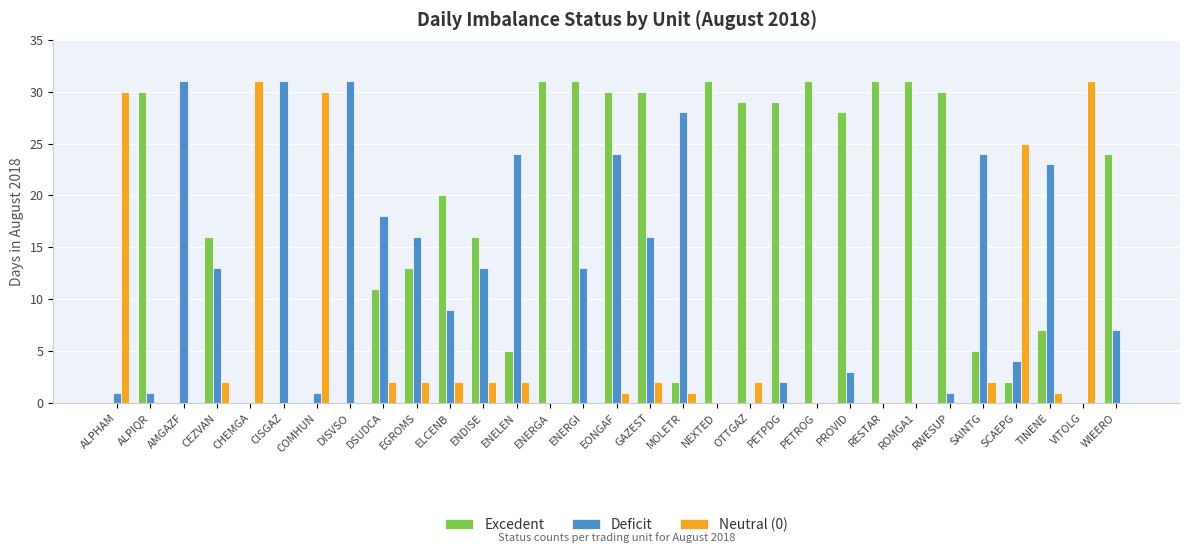

What is the total value across all series at CISGAZ?

31